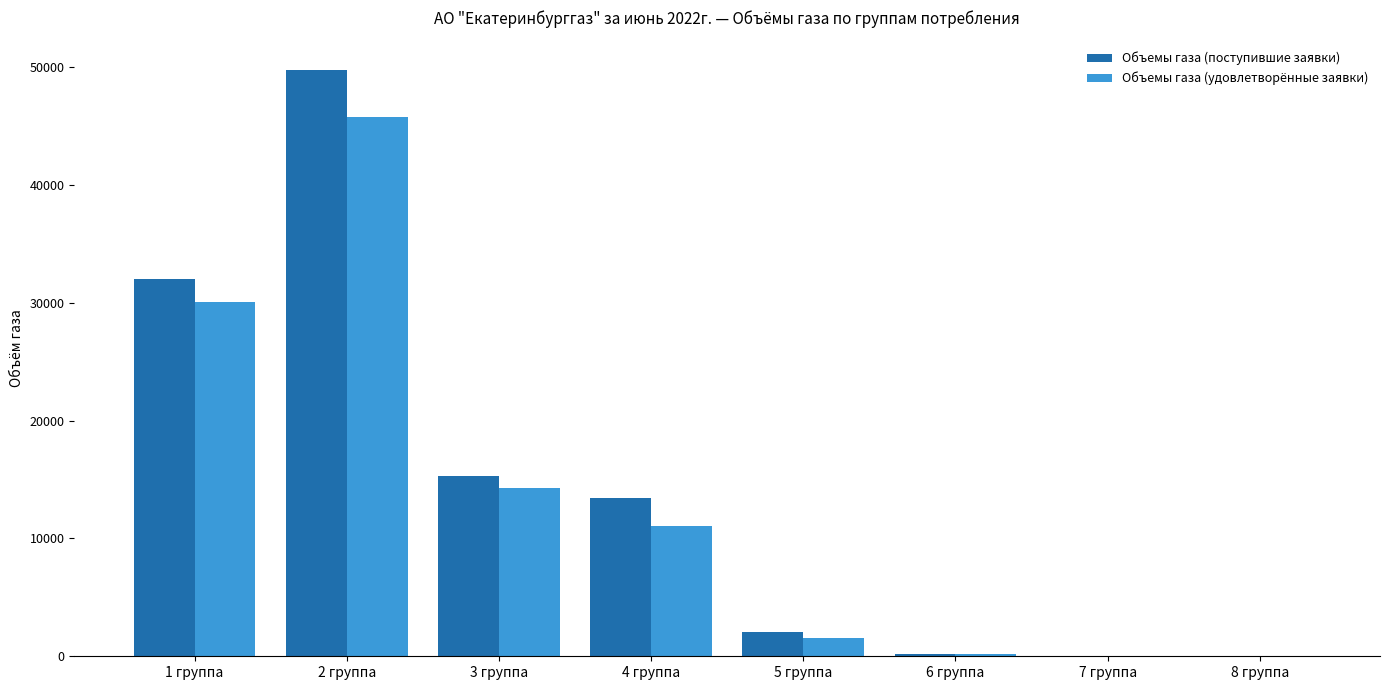

The value of Объемы газа (поступившие заявки) at 3 группа is 15345.0. True or false?

True